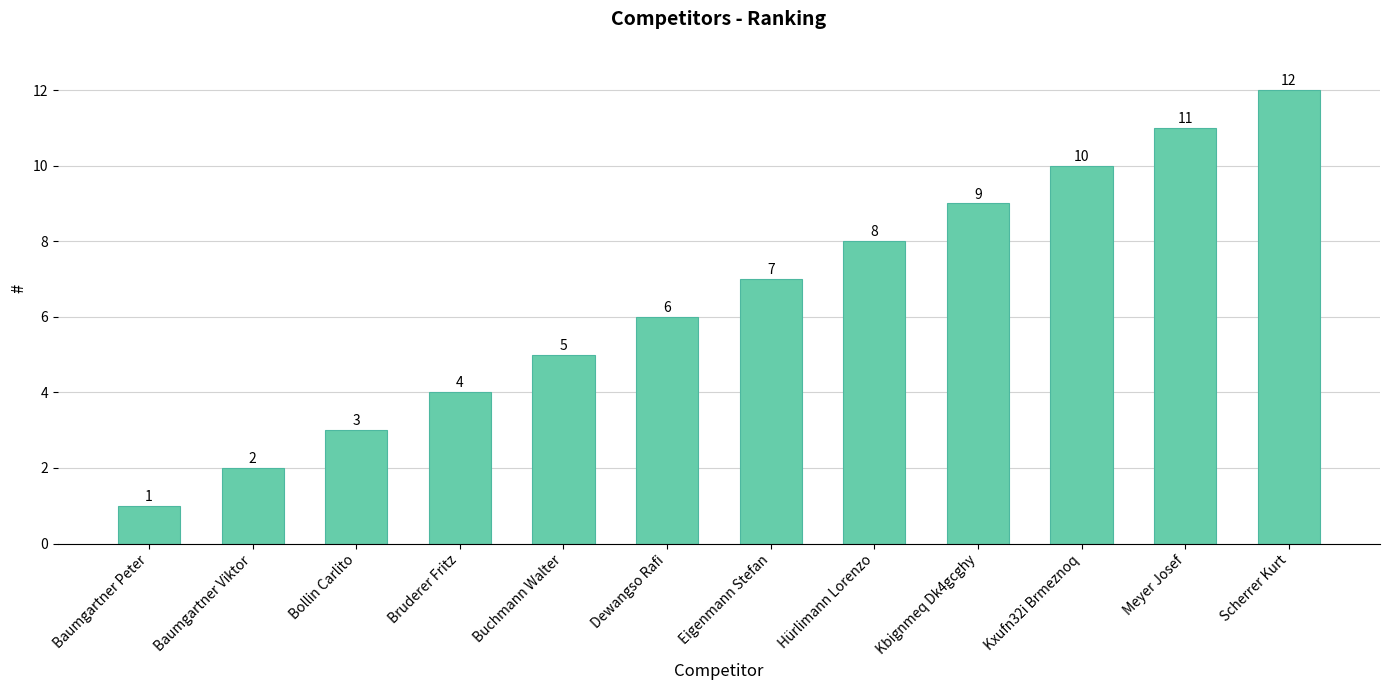

What is the change in value from Eigenmann Stefan to Kbignmeq Dk4gcghy?

+2